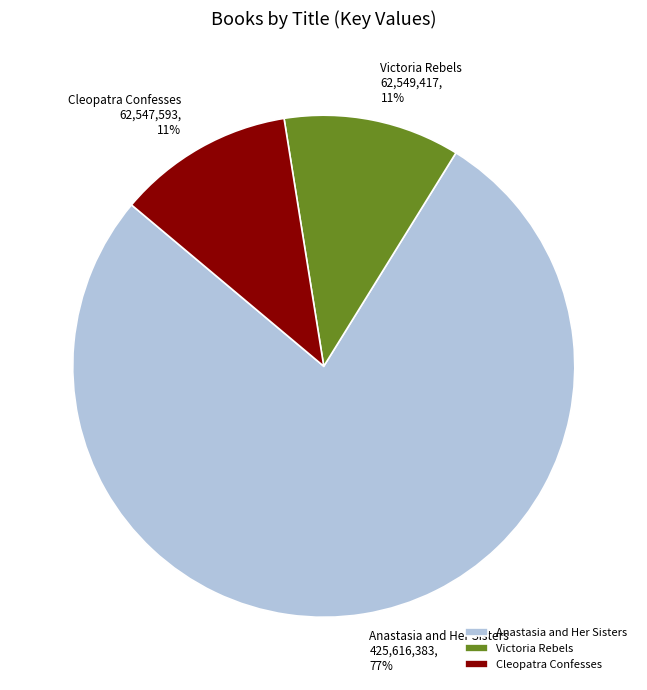

Count the number of slices in the pie.

3